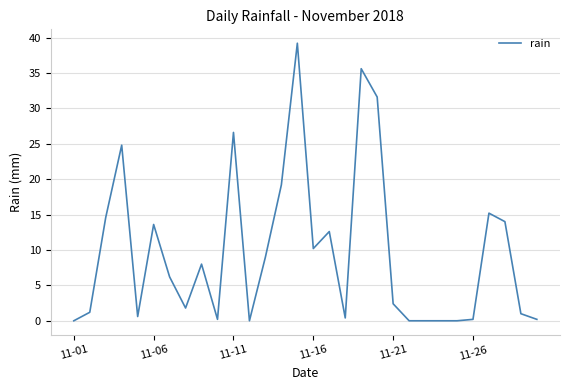

What is the maximum value shown in the chart?

39.2